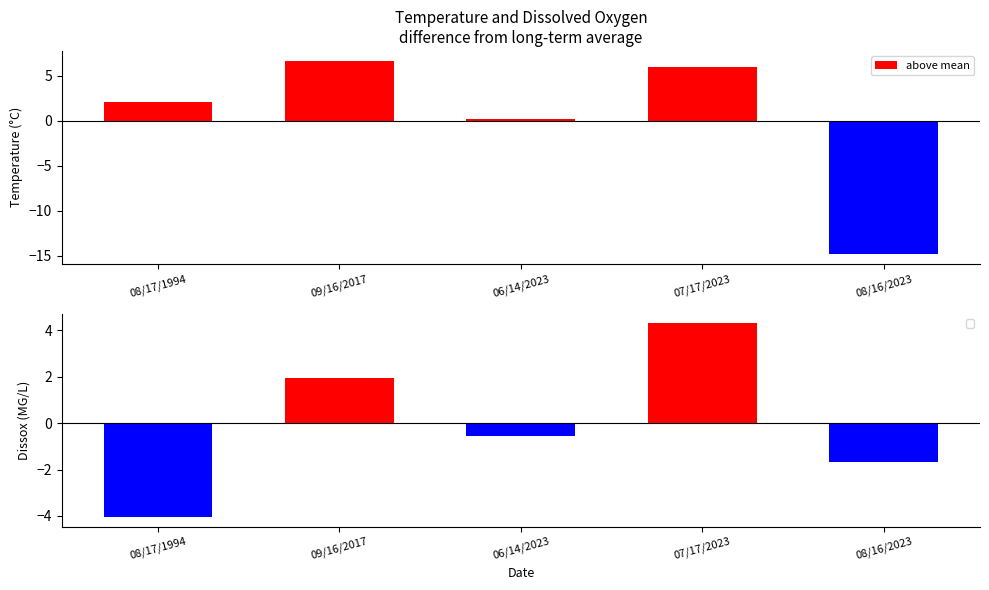

Between 08/17/1994 and 07/17/2023, which series saw the biggest shift?

Dissox